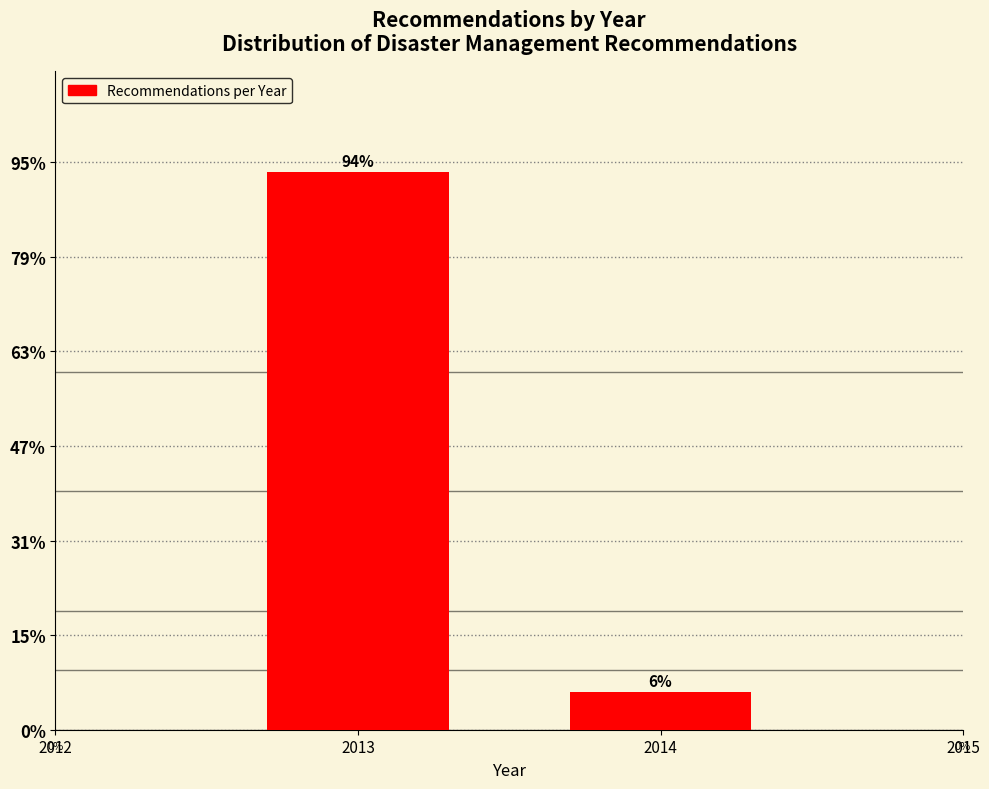

Are the bars horizontal?

No